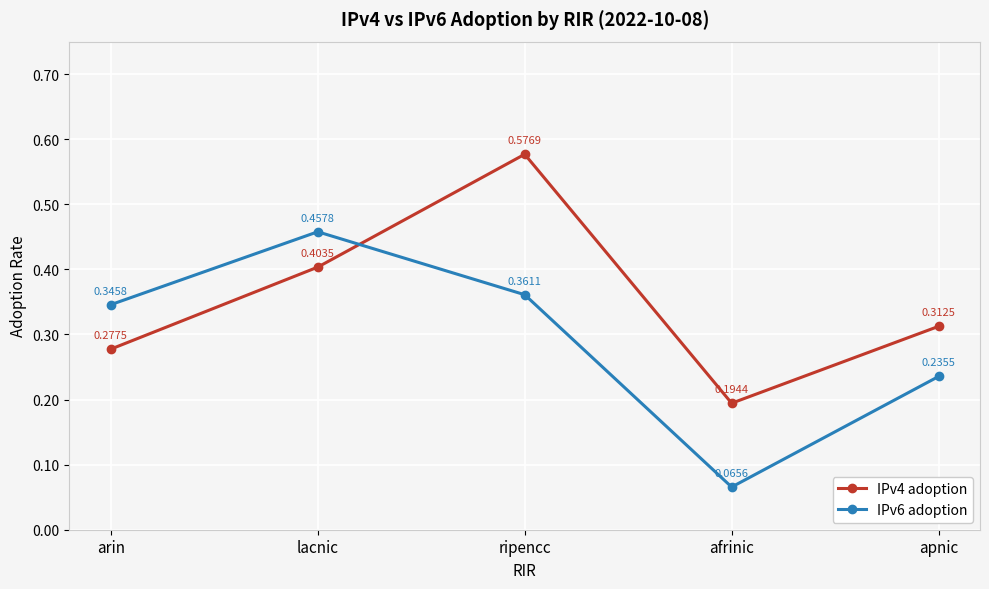

Rank the categories by IPv4 adoption value from highest to lowest.

ripencc, lacnic, apnic, arin, afrinic